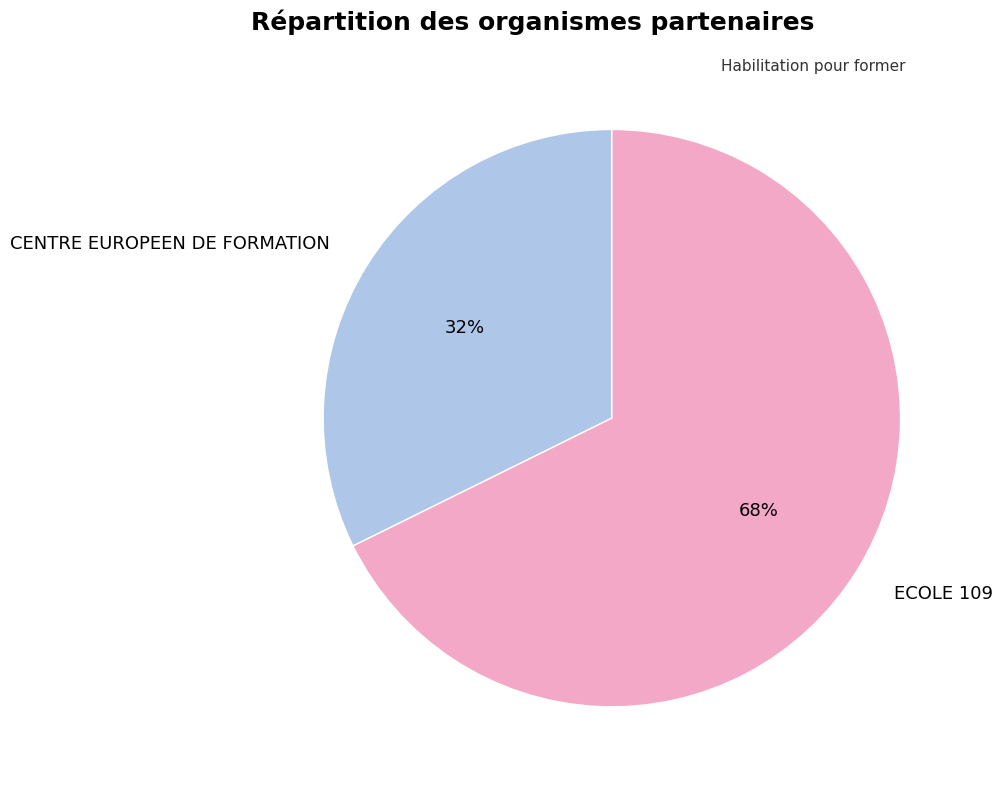

Which slice represents more than half of the pie?

ECOLE 109